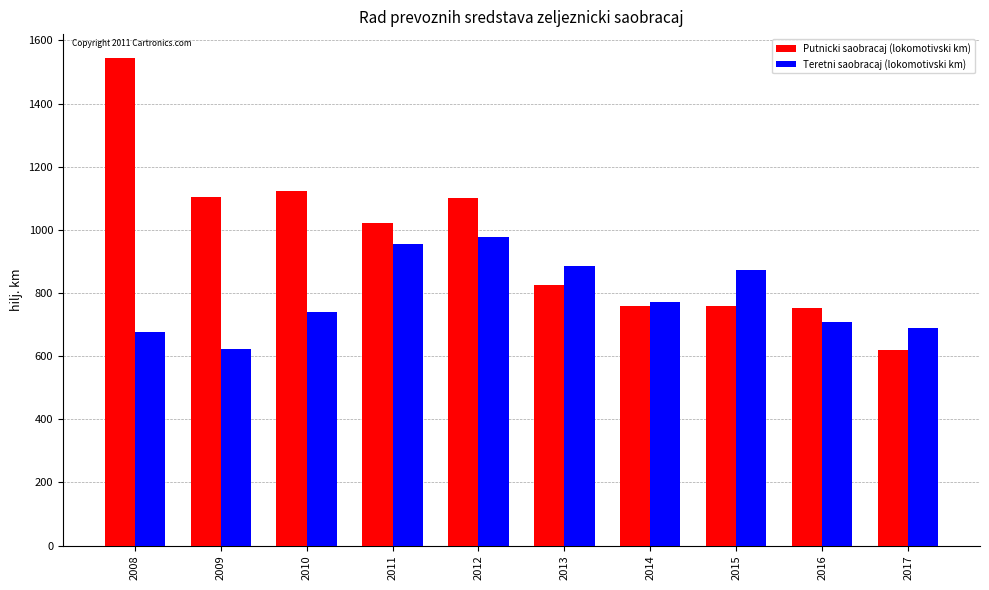

Which category has the lowest value in the Teretni saobracaj (lokomotivski km) series?

2009